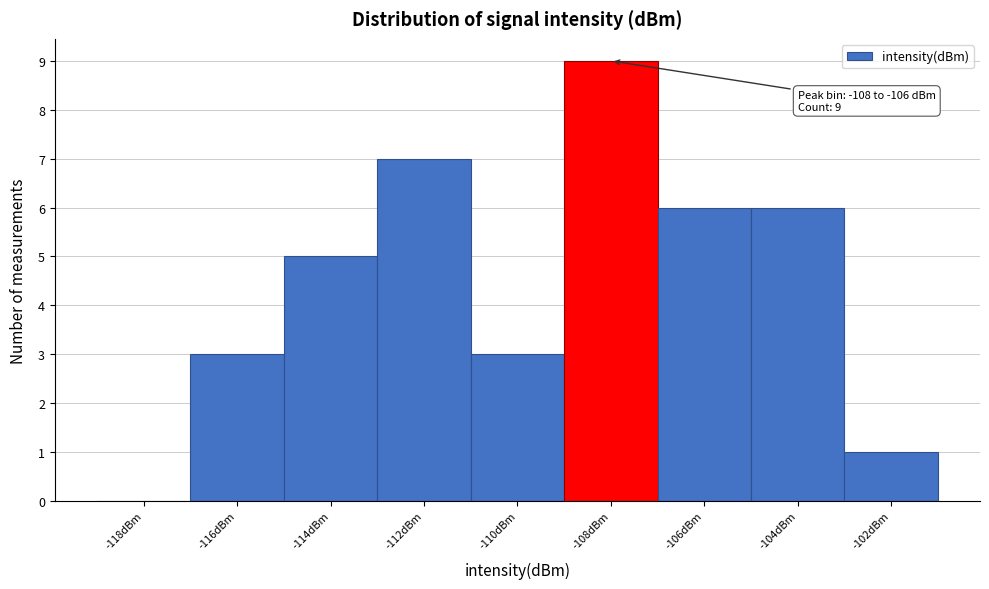

Reading left to right, transcribe all the data shown in this chart.

-118dBm=0	-116dBm=3	-114dBm=5	-112dBm=7	-110dBm=3	-108dBm=9	-106dBm=6	-104dBm=6	-102dBm=1